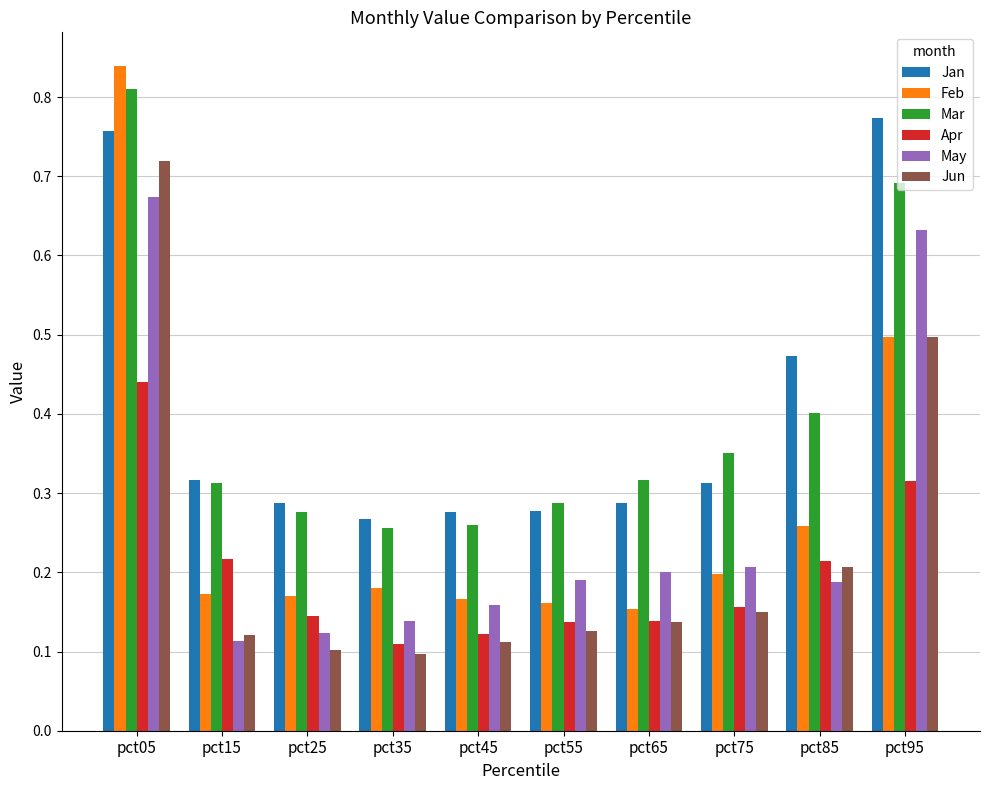

Which category has the highest value in the Feb series?

pct05